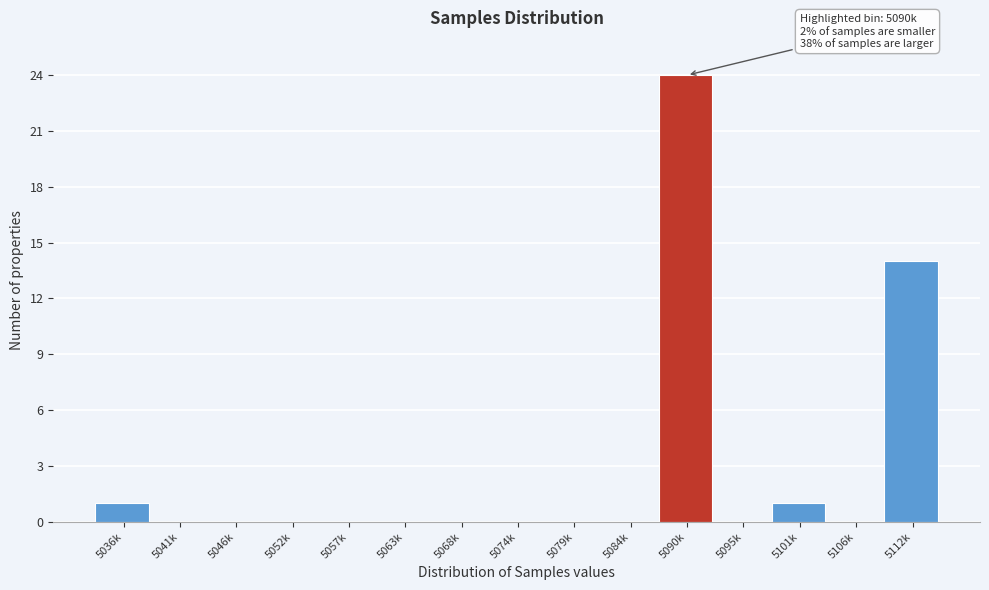

Reading right to left, transcribe all the data shown in this chart.

5112k=14	5106k=0	5101k=1	5095k=0	5090k=24	5084k=0	5079k=0	5074k=0	5068k=0	5063k=0	5057k=0	5052k=0	5046k=0	5041k=0	5036k=1